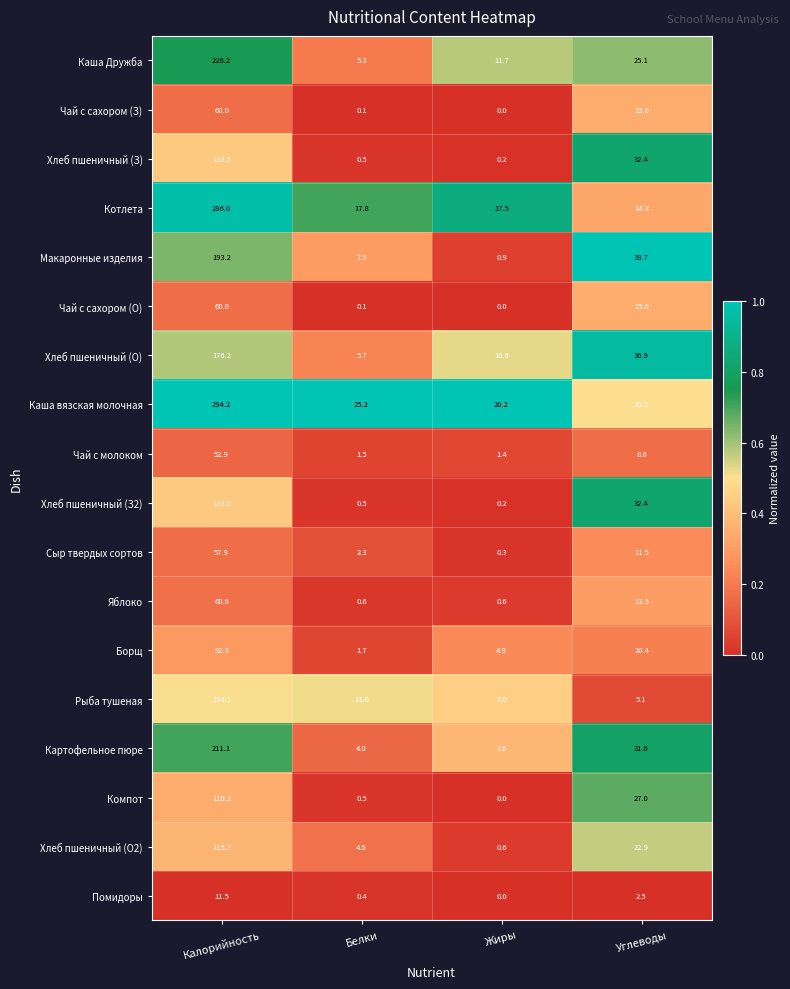

At which label is Компот closest to 55?

Углеводы